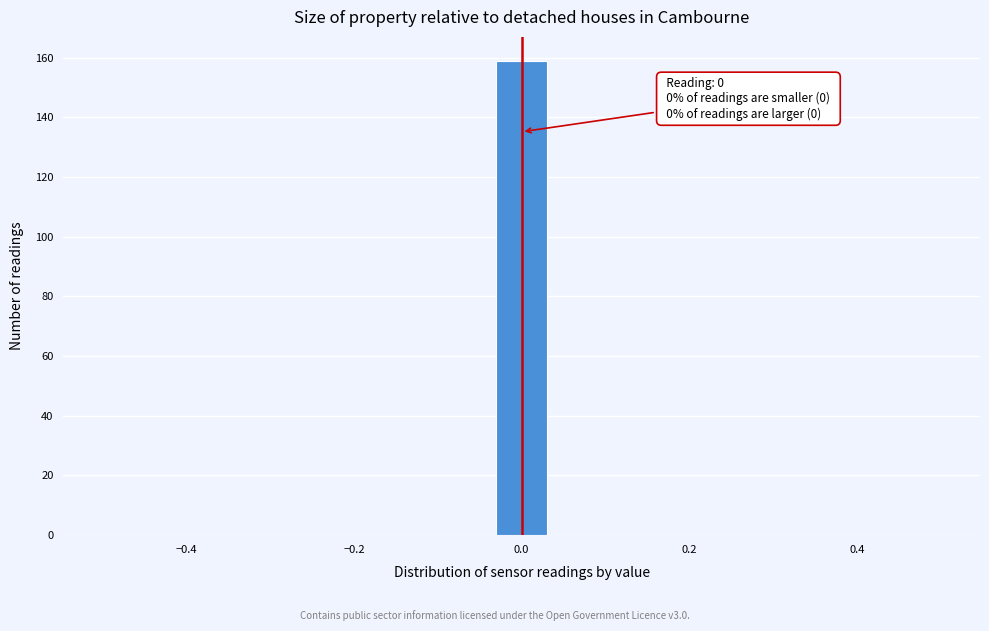

Around what value on the x-axis is the tallest bar? Give the approximate position of its centre, as read against the axis.

0.00